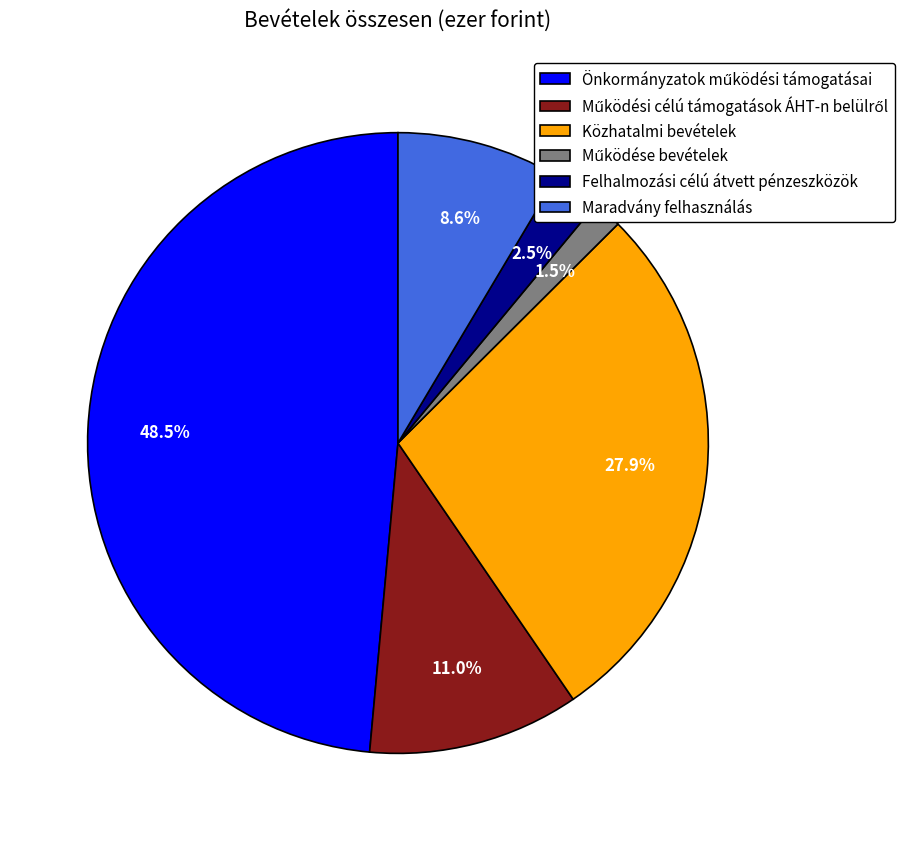

Is there any slice that represents more than half of the pie?

No